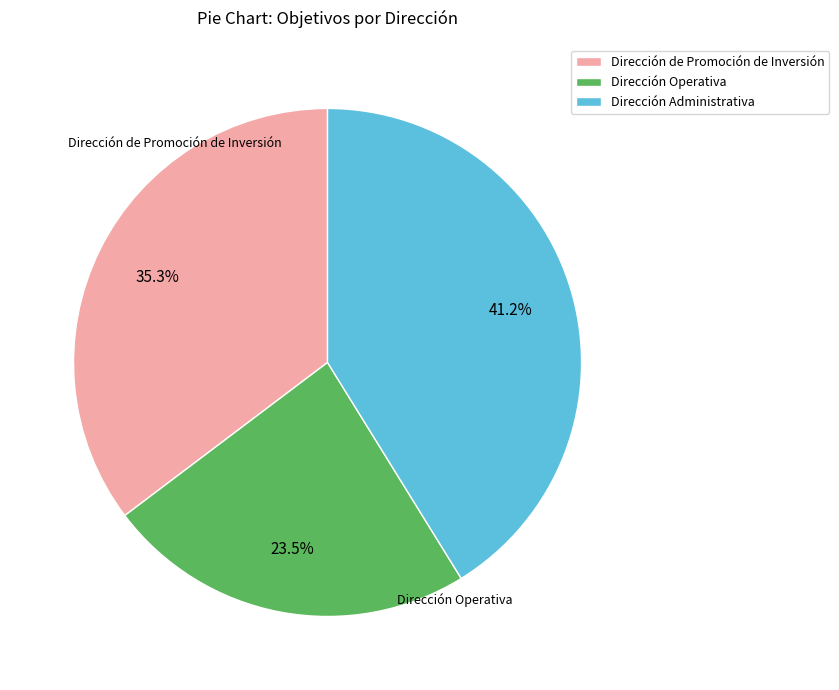

Count the number of slices in the pie.

3